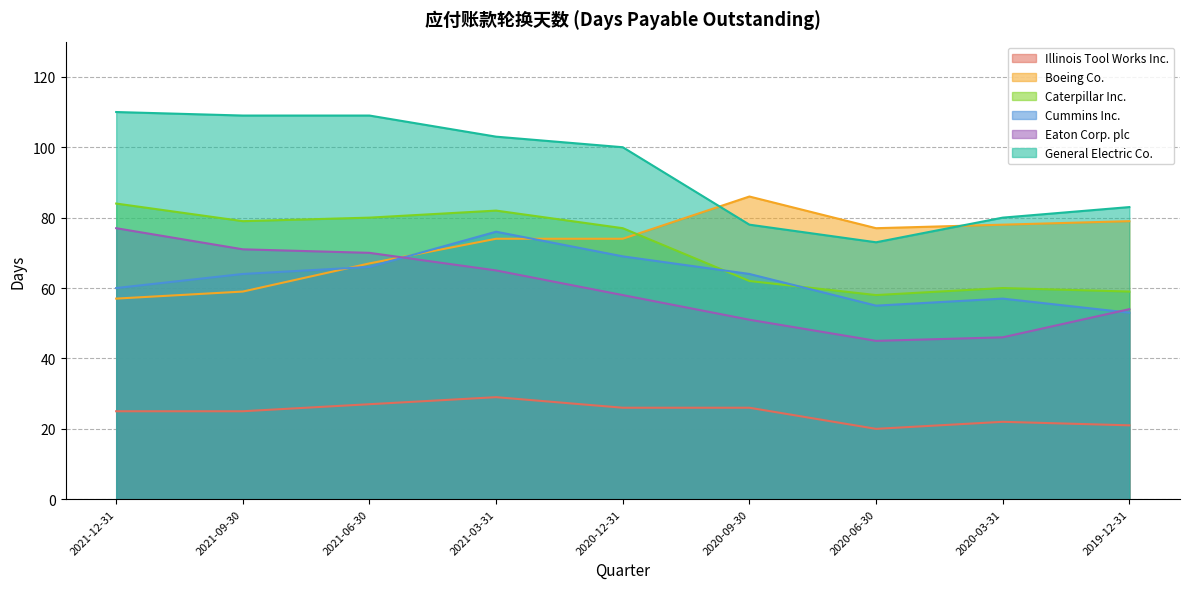

Which category has the lowest value across all series?

2020-06-30